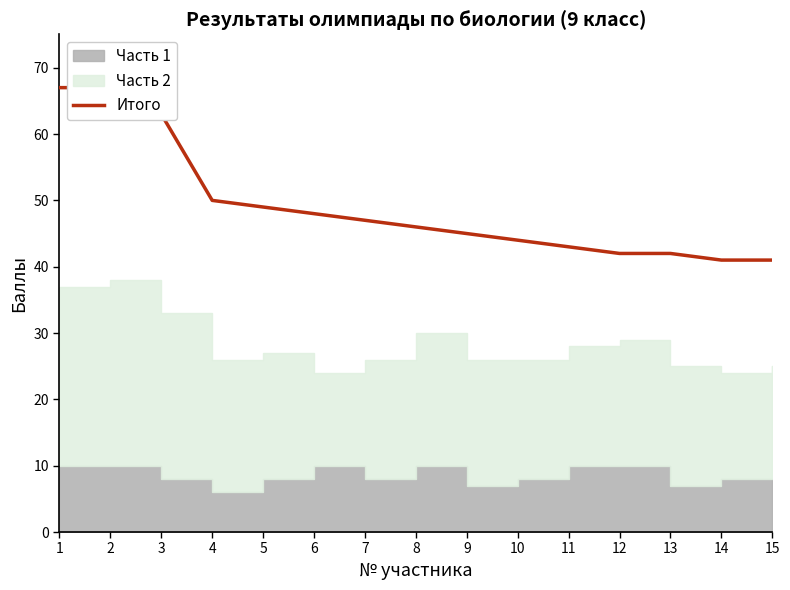

What is the value of the 5th point from the left?

49